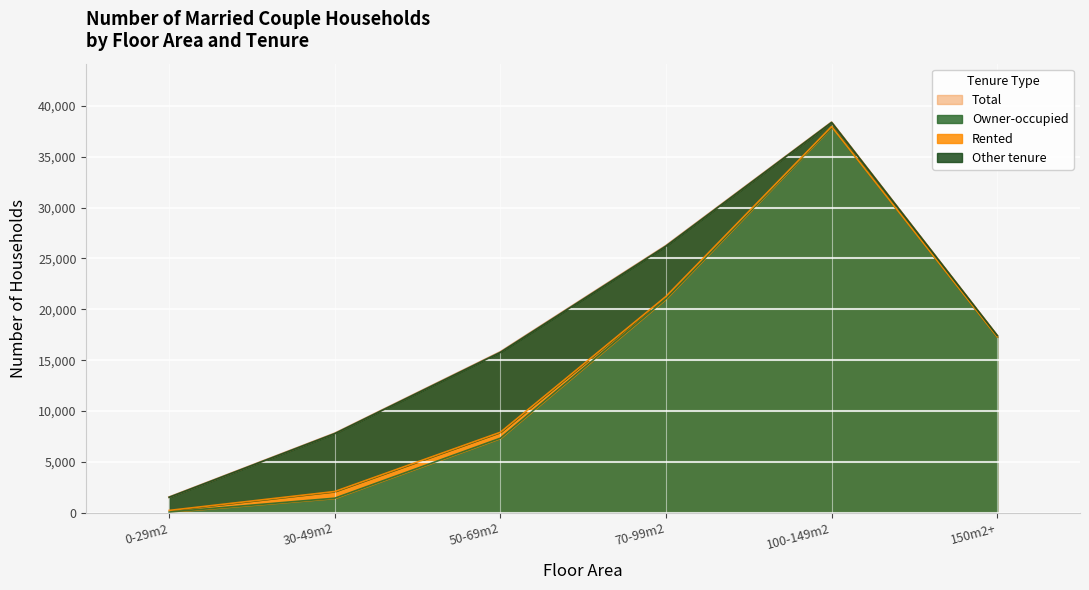

Is it true that Total equals 776 at 0-29m2?

False